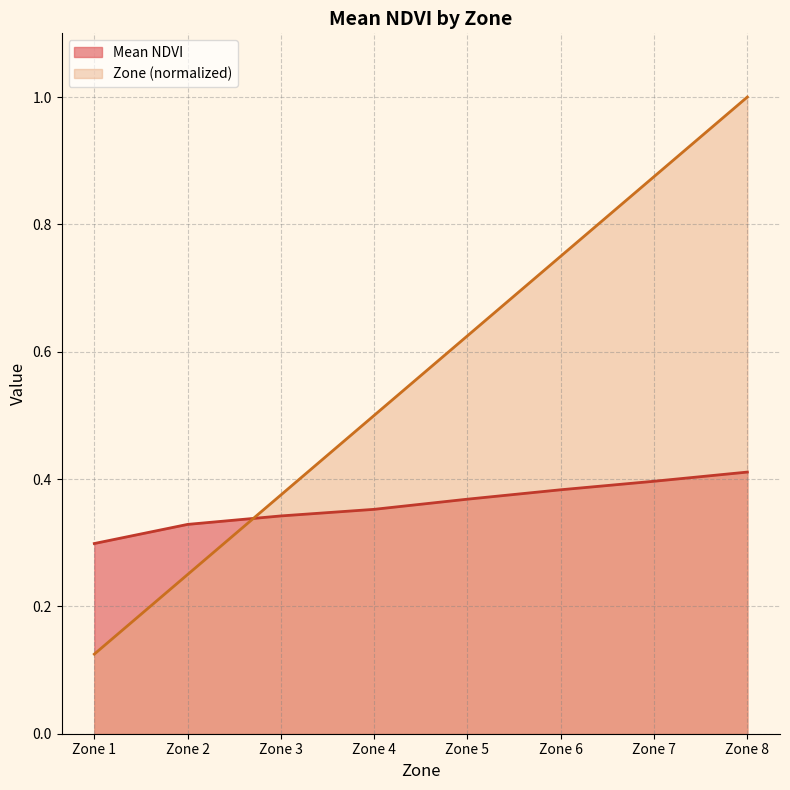

What is the approximate value of Zone (normalized) at Zone 3?

0.4